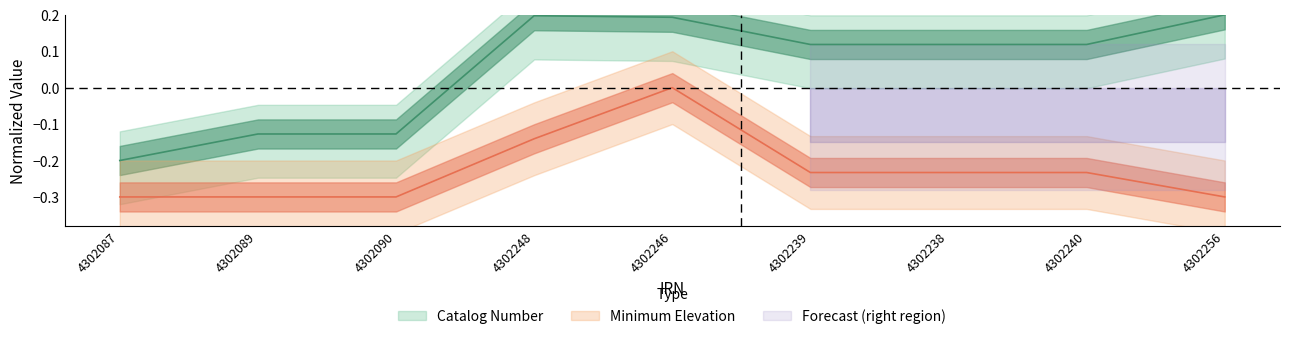

List the series in order of their overall mean, lowest first.

Minimum Elevation, Catalog Number